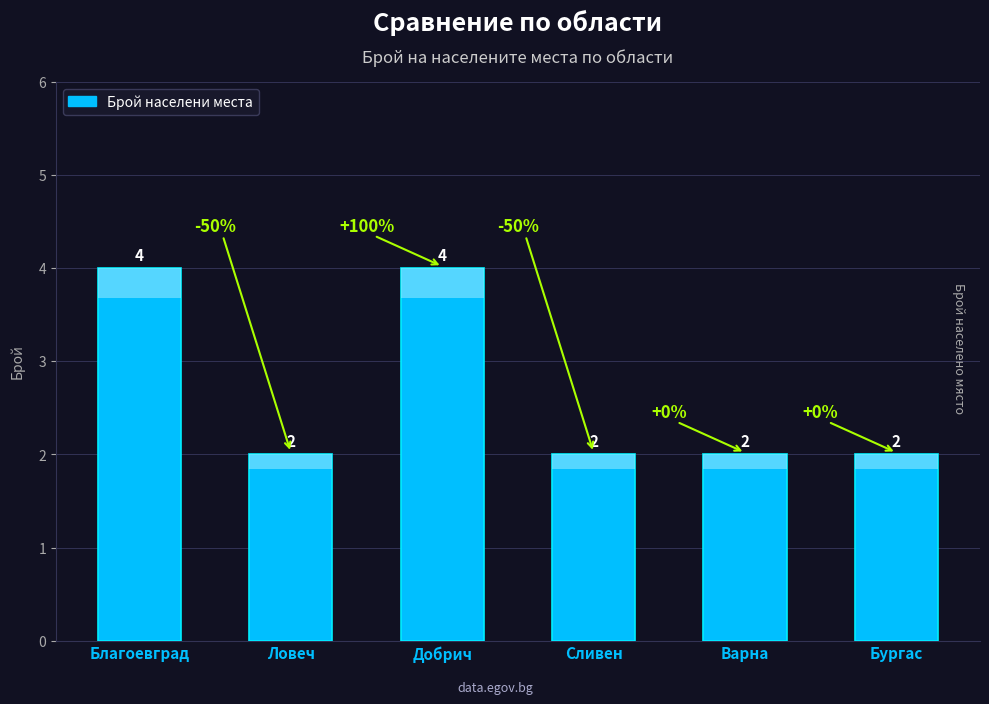

Reading left to right, what are all the values shown in this chart?

Благоевград=4	Ловеч=2	Добрич=4	Сливен=2	Варна=2	Бургас=2